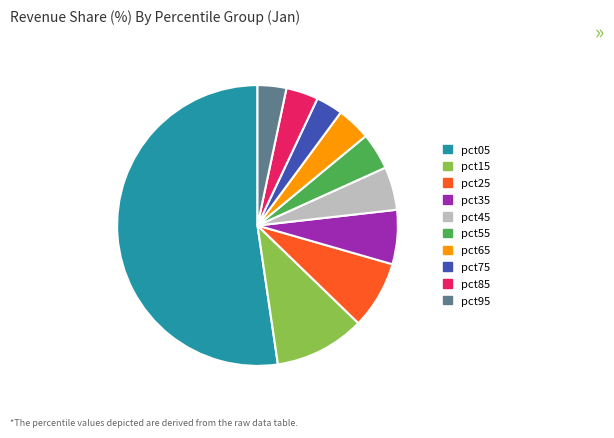

Do pct15 and pct95 together represent more than half of the pie?

No